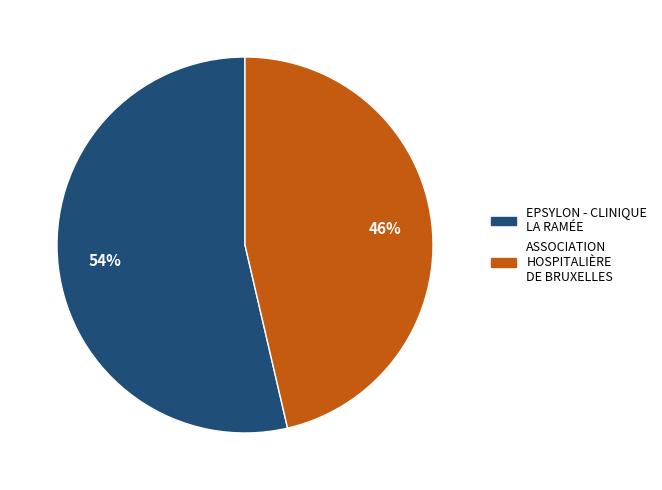

To the nearest percent, what is the average slice percentage?

50%